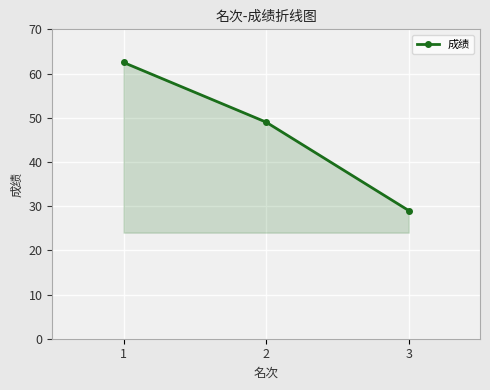

What is the difference between the maximum and minimum values?

33.5